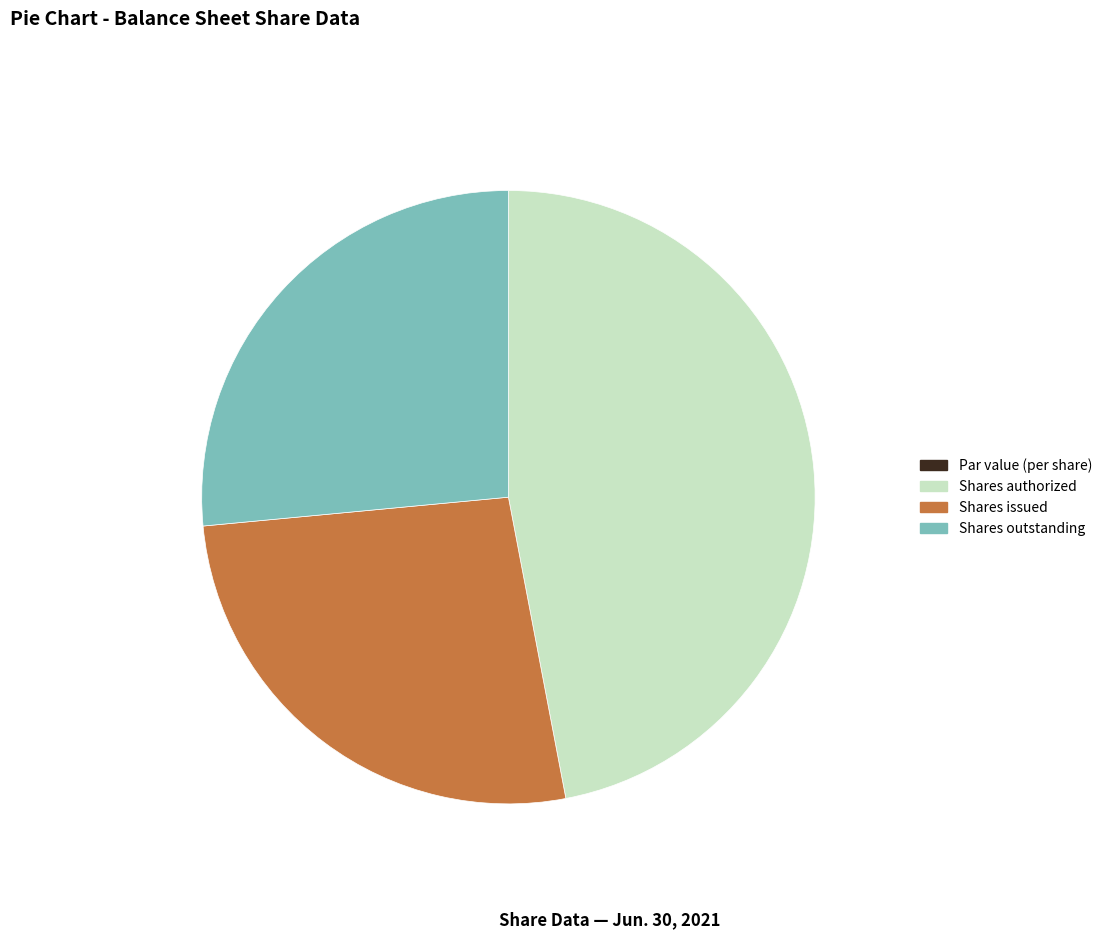

Do Shares authorized and Shares outstanding together represent more than half of the pie?

Yes